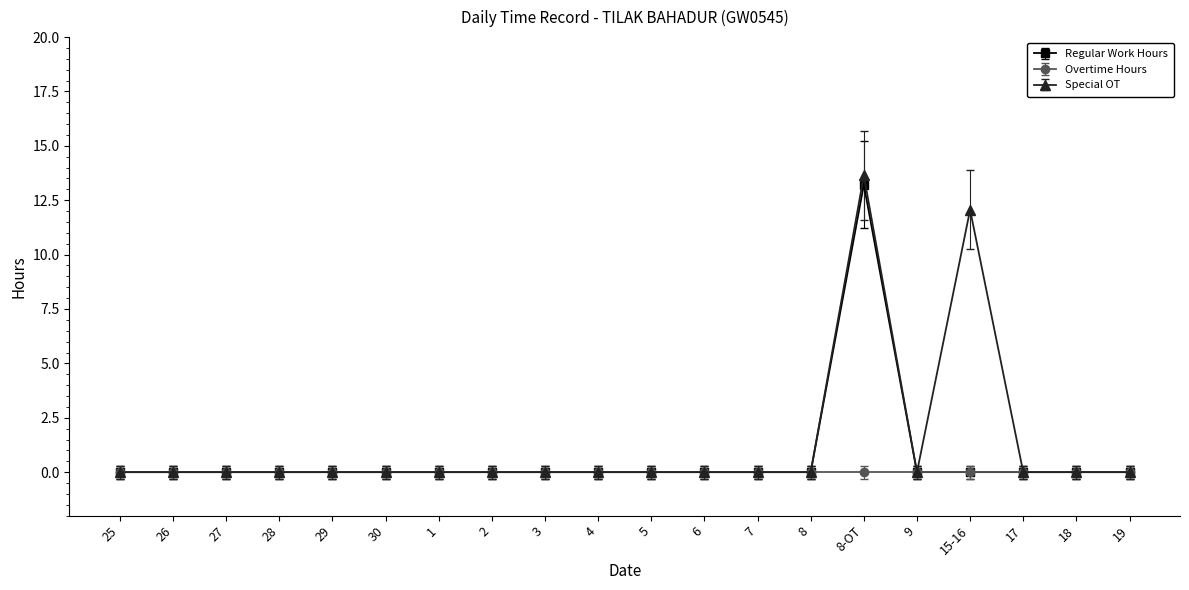

At which category does the chart reach its peak across all series?

8-OT